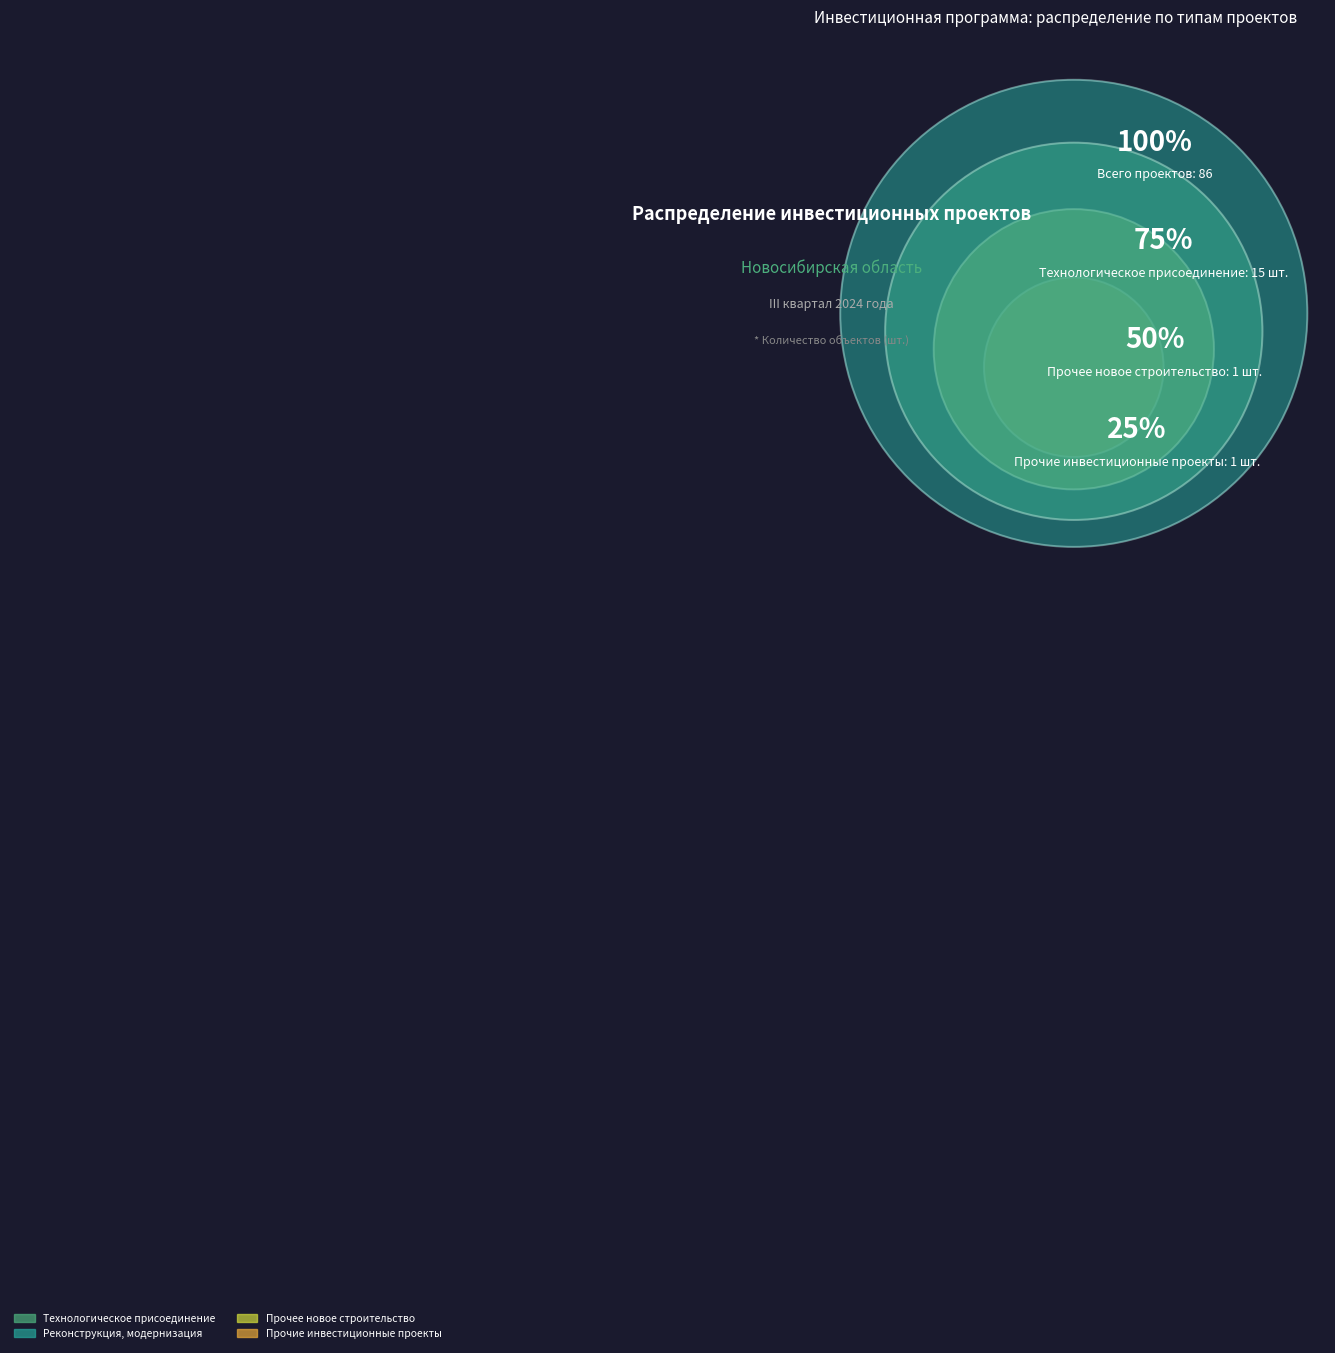

Rank the categories by value from lowest to highest.

Прочее новое строительство, Прочие инвестиционные проекты, Технологическое присоединение, Реконструкция, модернизация